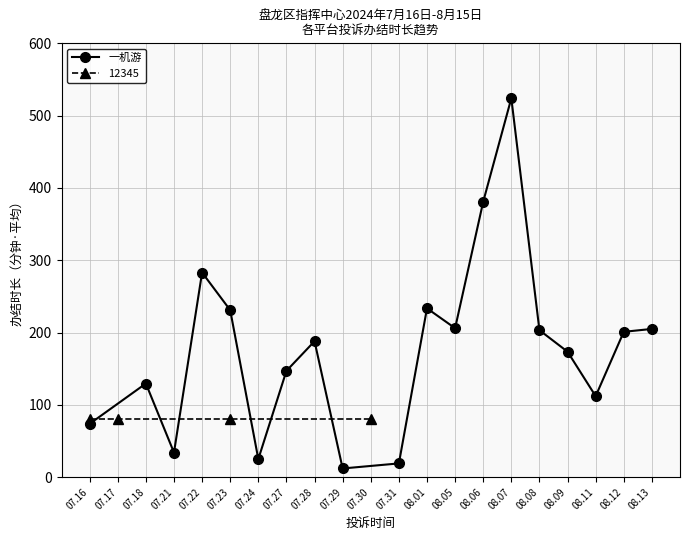

In 一机游, how many points are lower than both neighbors (excluding endpoints)?

5